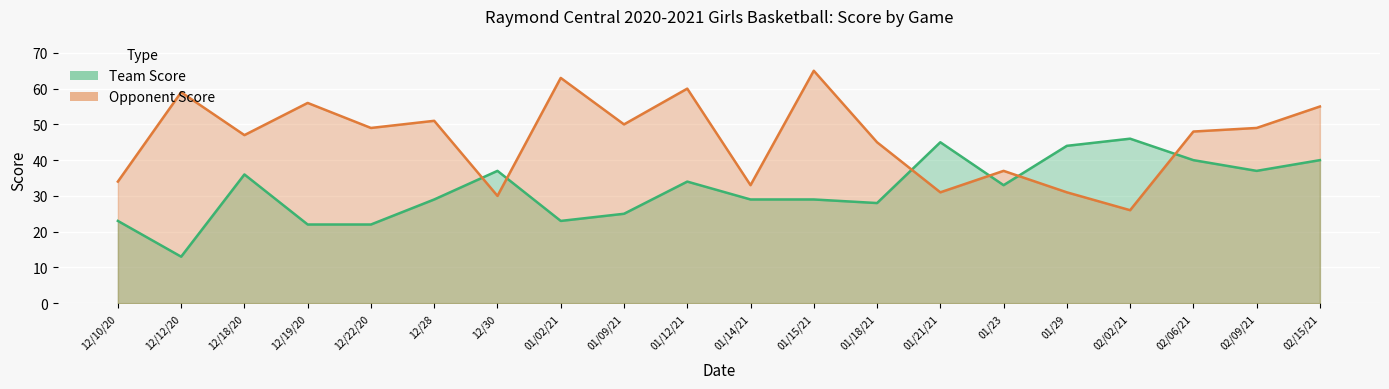

What is the sum of the Team Score values at 12/12/20 and 01/15/21?

42